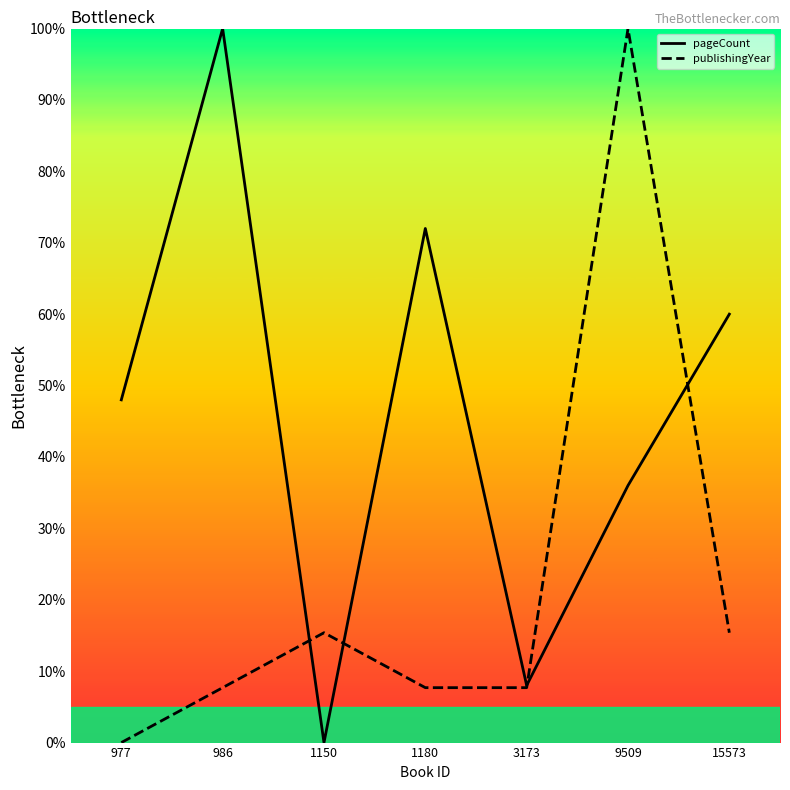

True or false: publishingYear has a value of 48.0 at 9509.

False